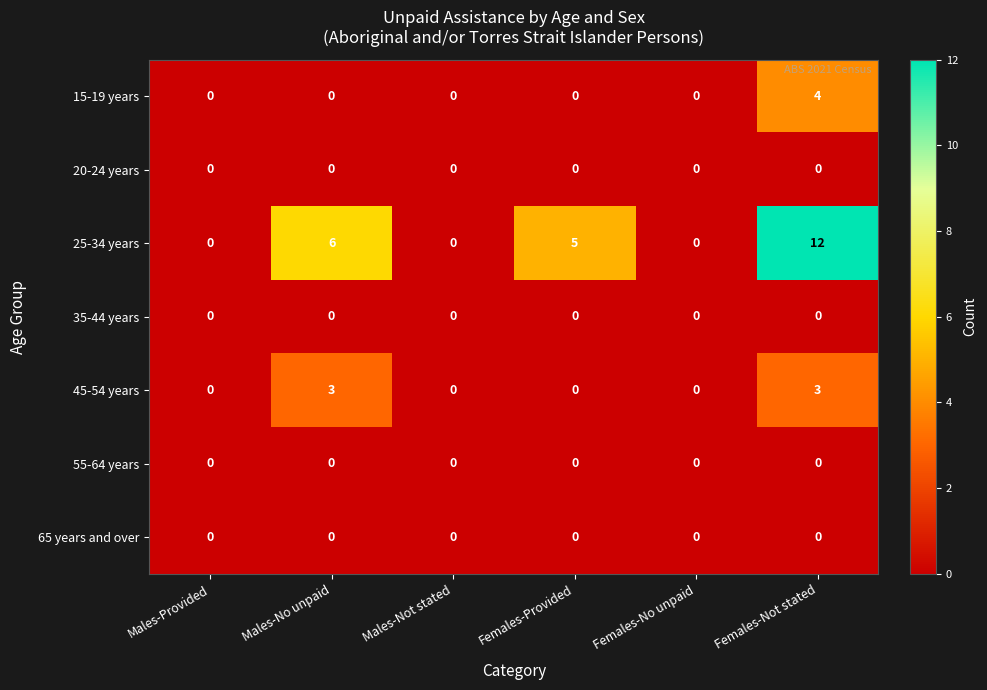

What is the spread (max minus min) of values at Females-Provided?

5